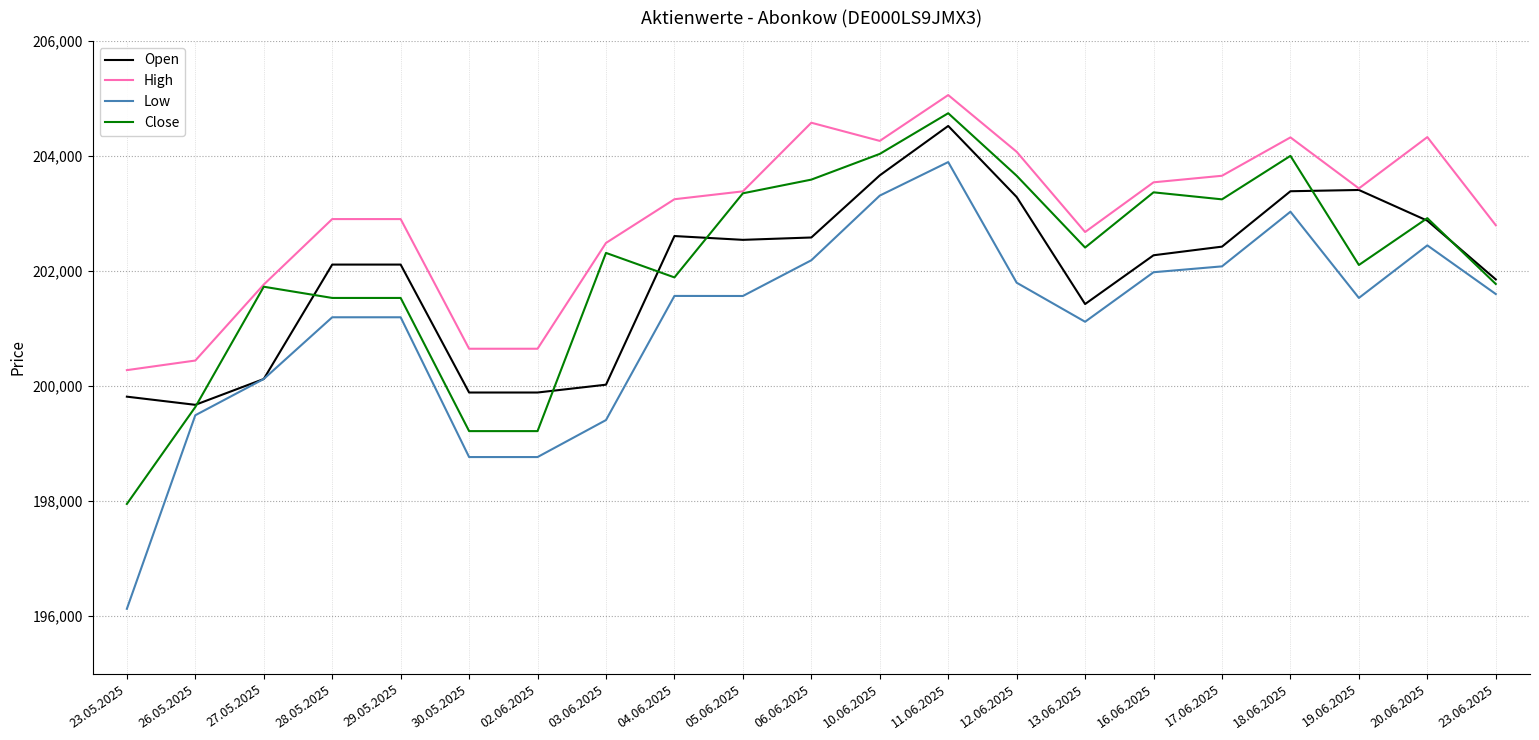

What position from the right is 29.05.2025?

17